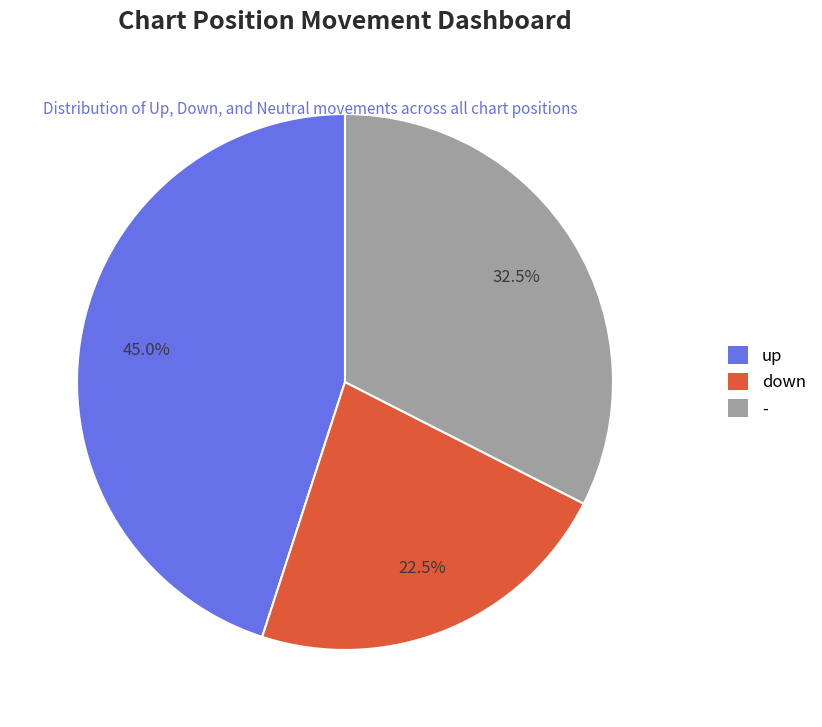

Combined, what portion of the pie is down and -?

55.0%